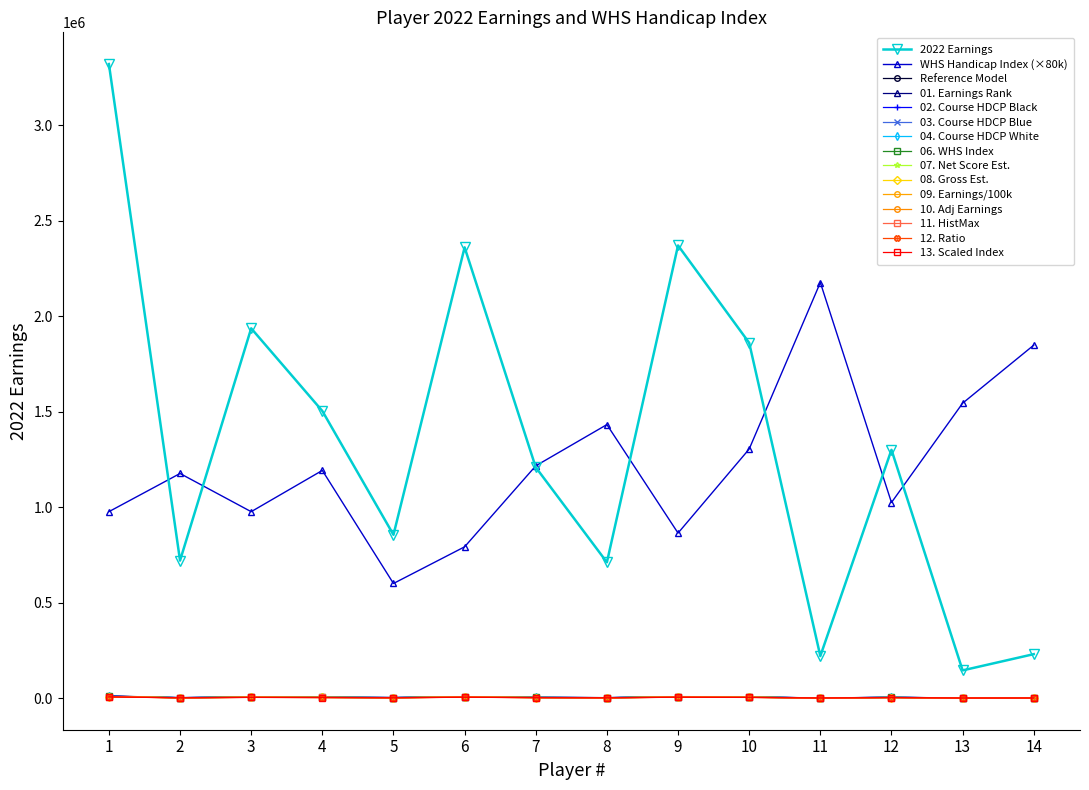

At which category is the sum across all series the highest?

1